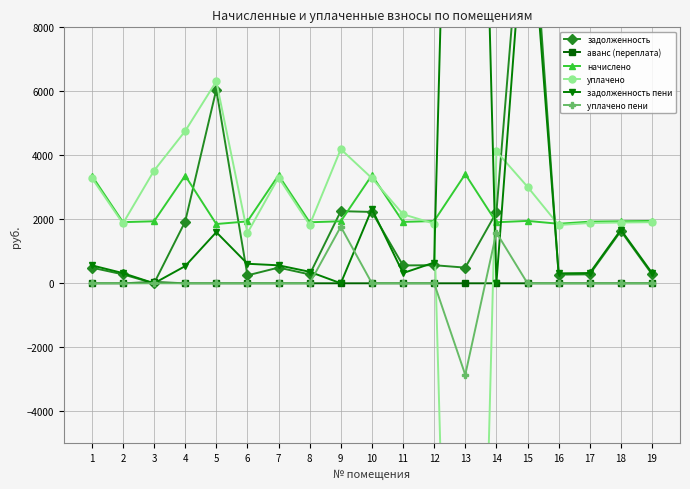

Where is the first local minimum for уплачено?

2